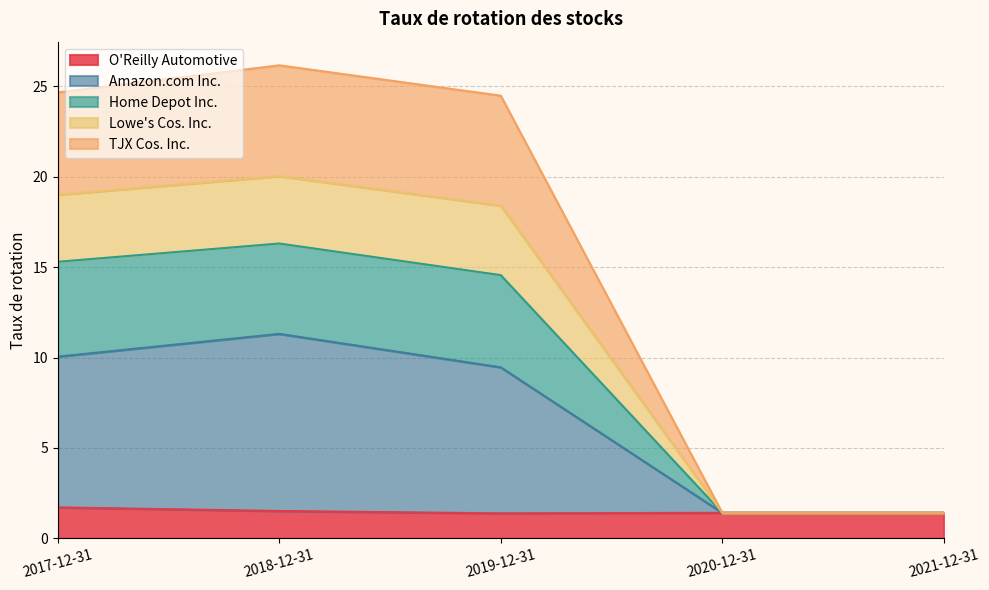

What is the minimum value for O'Reilly Automotive?

1.4